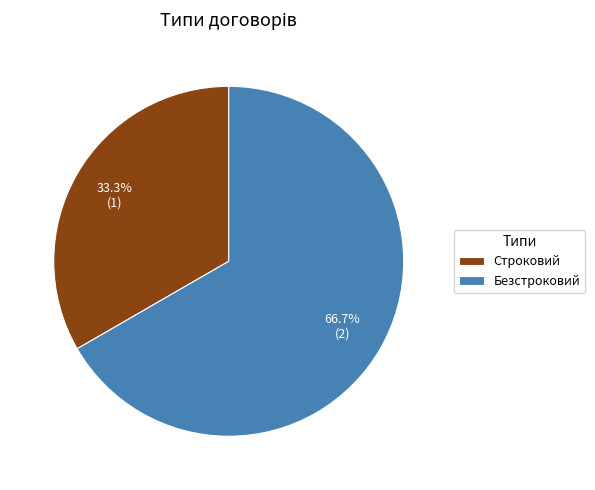

The Строковий slice represents 42% of the pie. True or false?

False